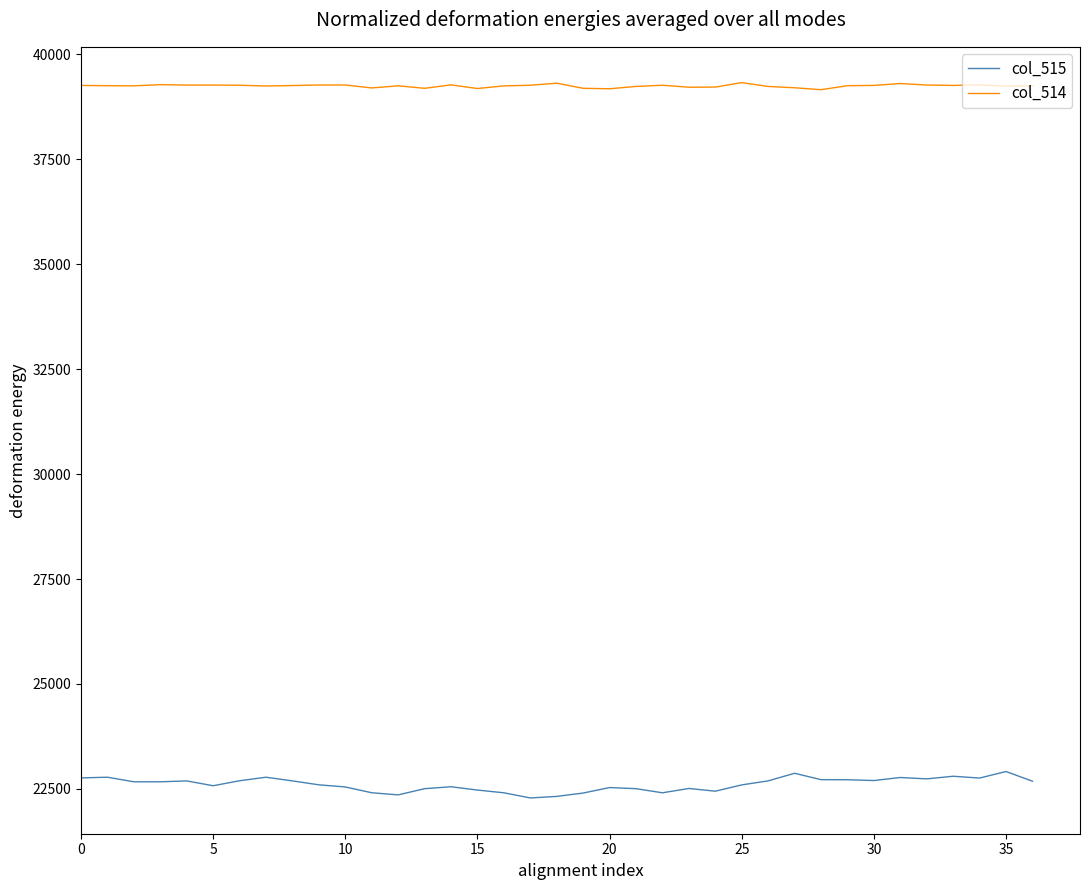

Which series has the largest total across all categories?

col_514